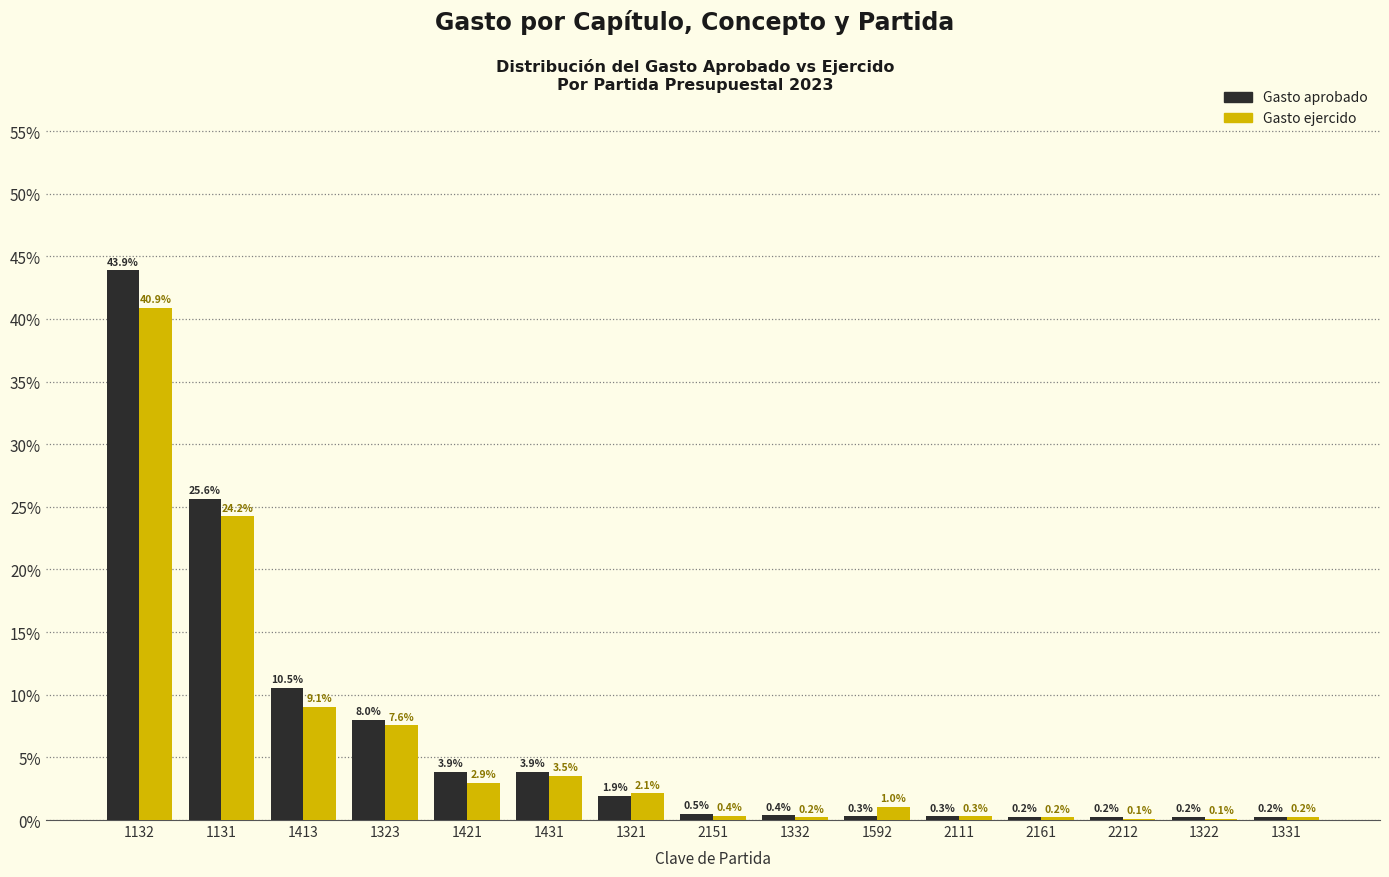

Reading left to right, transcribe all the data shown in this chart.

Gasto aprobado: 1132=43.9	1131=25.6	1413=10.5	1323=8.0	1421=3.9	1431=3.9	1321=1.9	2151=0.5	1332=0.4	1592=0.3	2111=0.3	2161=0.2	2212=0.2	1322=0.2	1331=0.2
Gasto ejercido: 1132=40.9	1131=24.2	1413=9.1	1323=7.6	1421=2.9	1431=3.5	1321=2.1	2151=0.4	1332=0.2	1592=1.0	2111=0.3	2161=0.2	2212=0.1	1322=0.1	1331=0.2